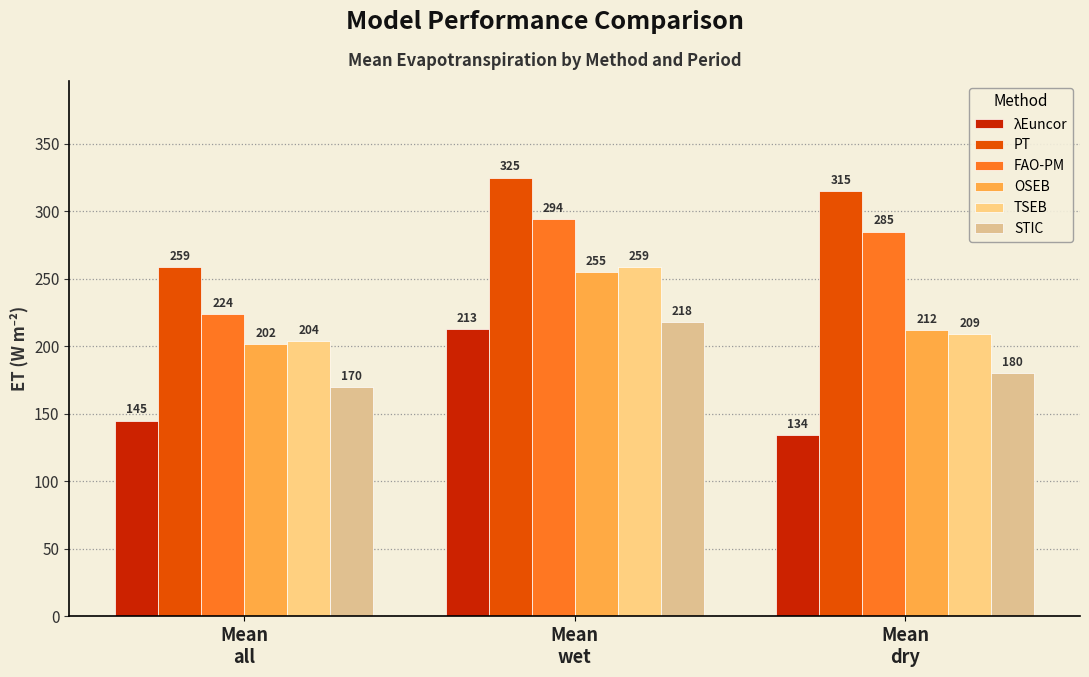

True or false: STIC has a value of 218 at Mean
wet.

True